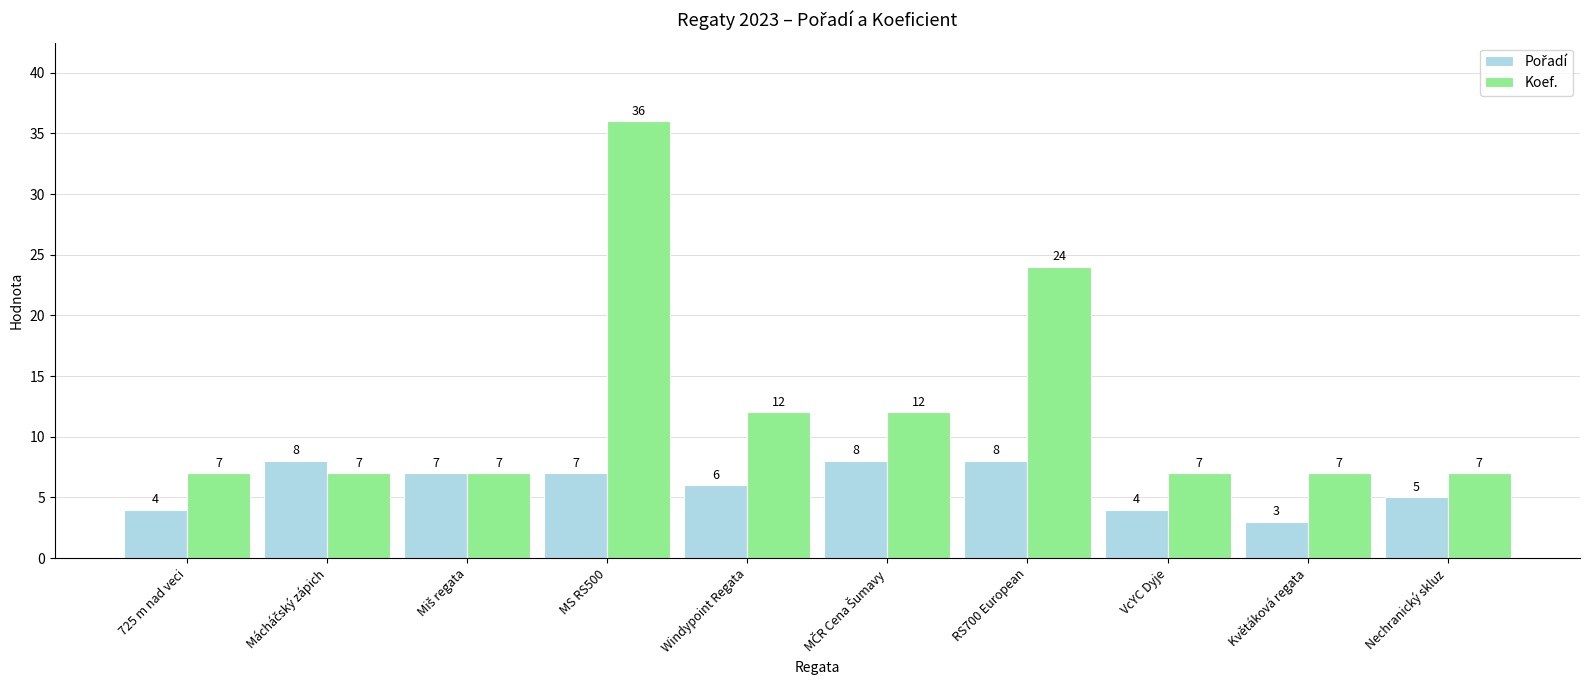

Does the chart contain stacked bars?

No